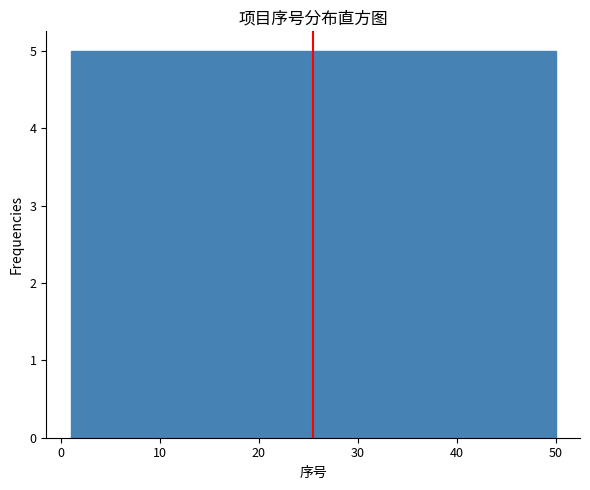

What is the height of the bar covering 35.3 to 40.2 on the x-axis? Neither the bar edges nor the heights are printed on the chart, so give them approximately, as read against the axes.

5